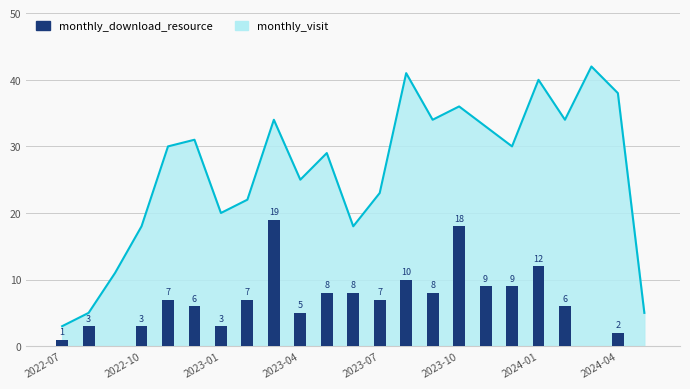

Is it true that the value at 2022-07 is 0?

False